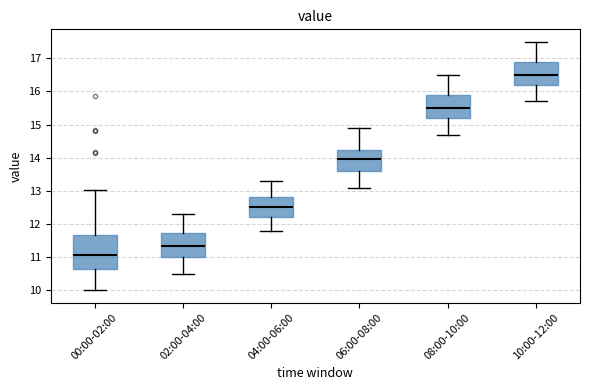

Reading left to right, read every box against the y-axis: the position of its median line, the range the box covers, and the ends of its whiskers. The values are not printed on the chart, so give them approximately, as read against the axis.

00:00-02:00: median 11.1, box 10.6 to 11.7, whiskers 10.0 to 13.0
02:00-04:00: median 11.4, box 11.0 to 11.7, whiskers 10.5 to 12.3
04:00-06:00: median 12.5, box 12.2 to 12.8, whiskers 11.8 to 13.3
06:00-08:00: median 14.0, box 13.6 to 14.2, whiskers 13.1 to 14.9
08:00-10:00: median 15.5, box 15.2 to 15.9, whiskers 14.7 to 16.5
10:00-12:00: median 16.5, box 16.2 to 16.9, whiskers 15.7 to 17.5